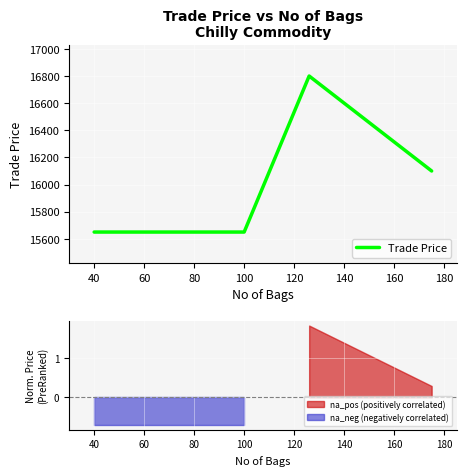

What is the highest value of the Trade Price series?

16800